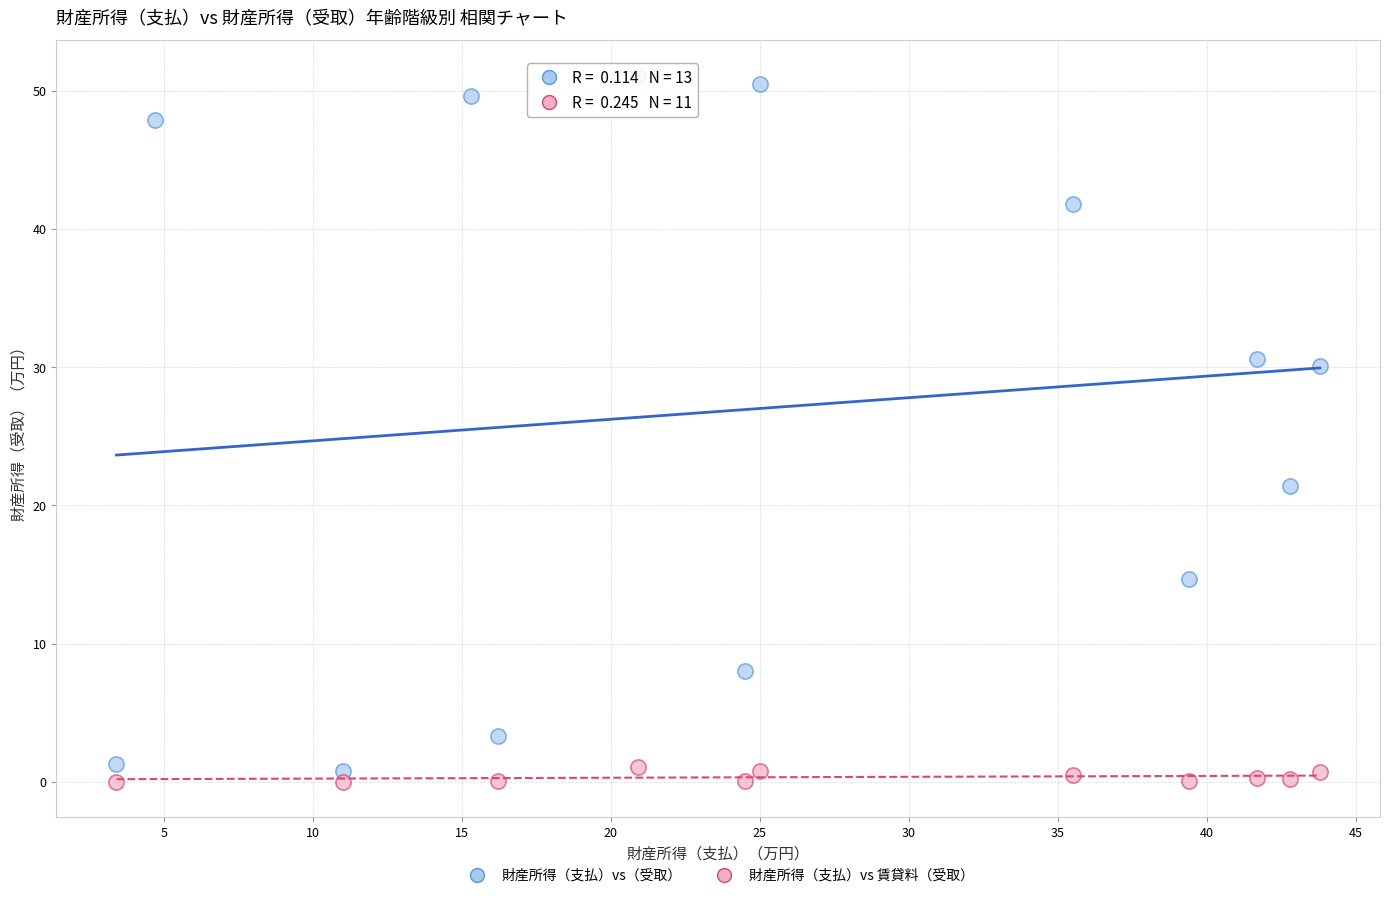

Which series has the largest Y range (max minus min)?

財産所得（支払）vs（受取）